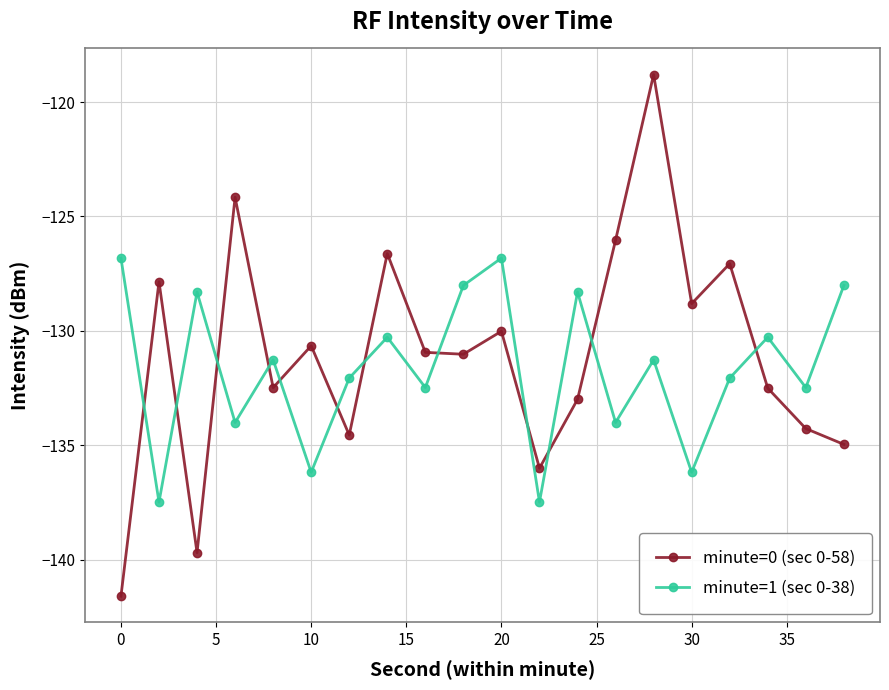

What is the value of the minute=1 (sec 0-38) point at the 19th from the left?

-132.5